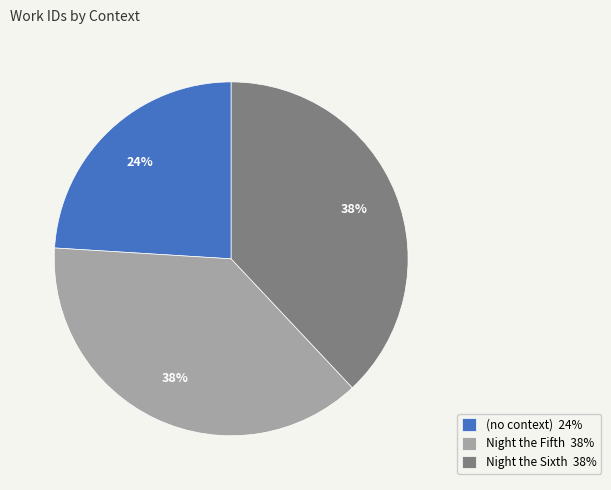

The Night the Sixth slice represents 38% of the pie. True or false?

True